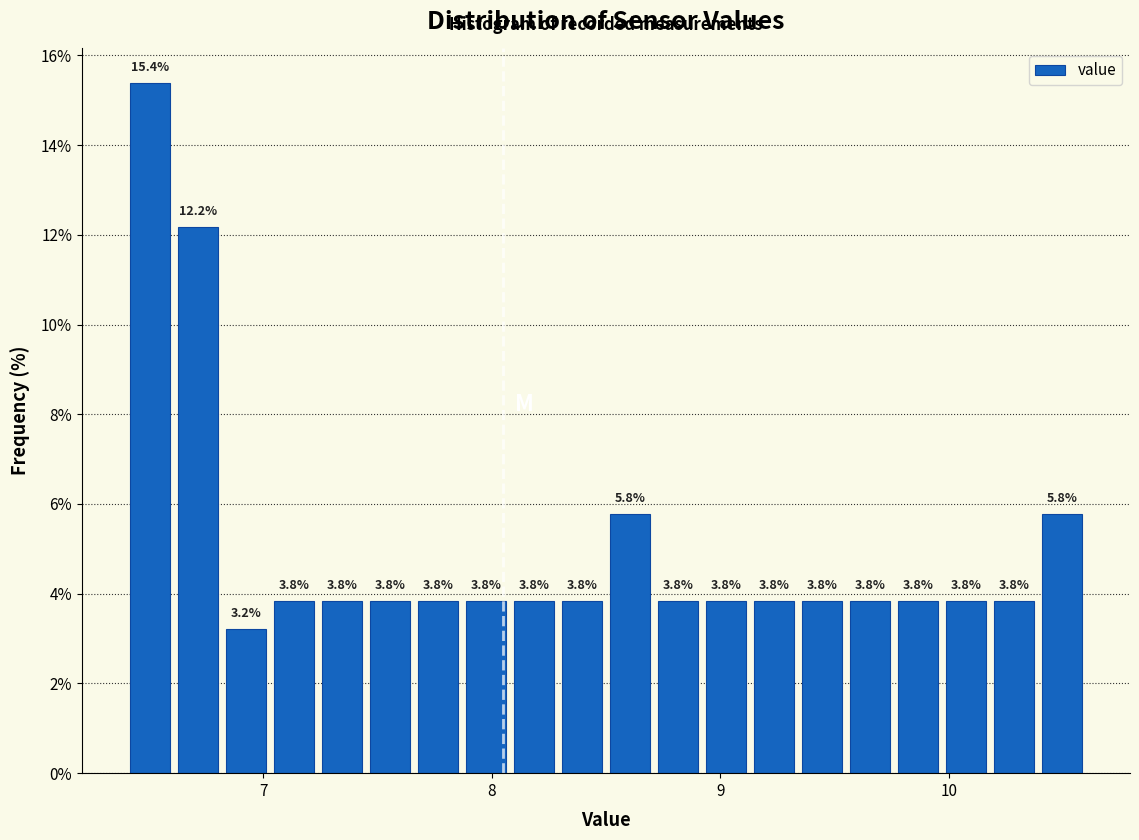

Around what value on the x-axis is the tallest bar? Give the approximate position of its centre, as read against the axis.

6.5